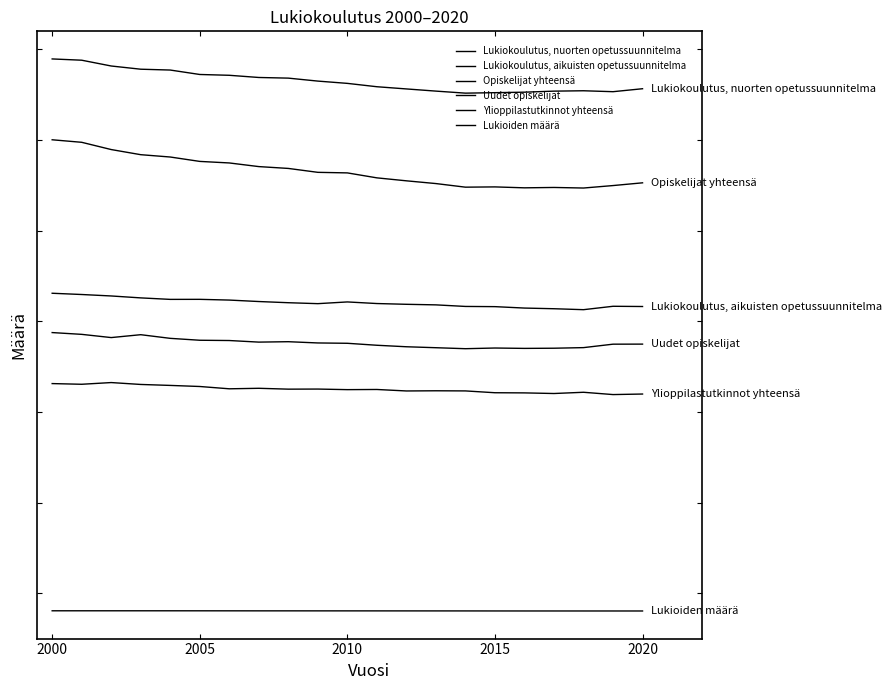

How many interior local valleys does the Opiskelijat yhteensä series have?

3